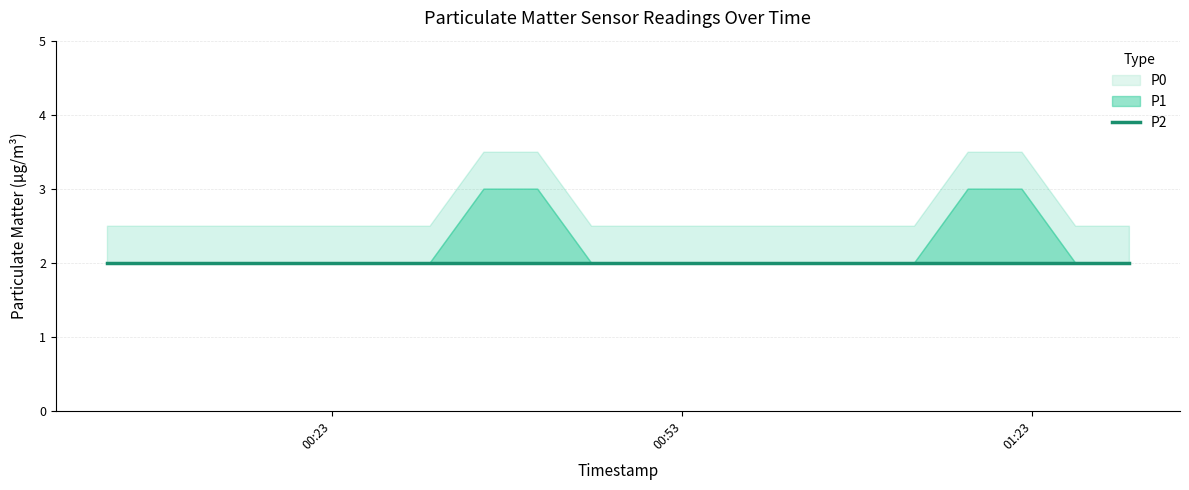

What are all the series names shown in the legend?

P1, P2, P0